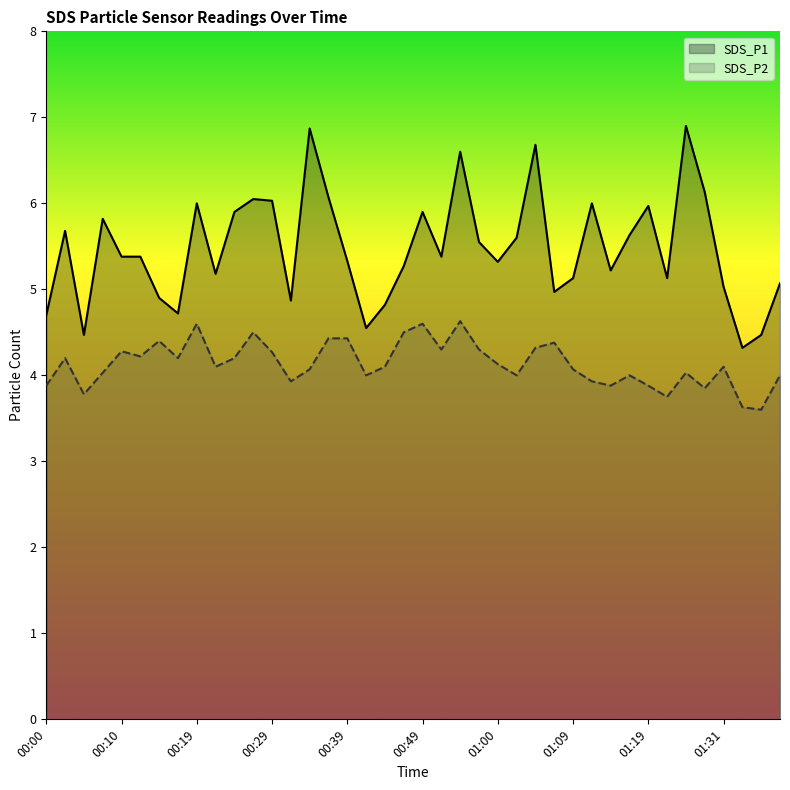

True or false: SDS_P1 and SDS_P2 cross at least once.

False